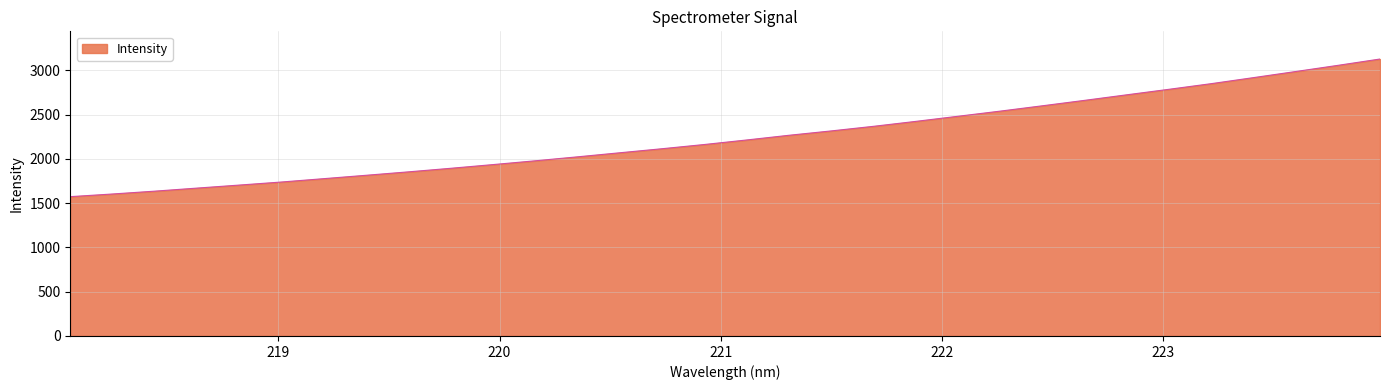

What is the difference between the maximum and minimum values?

1554.3